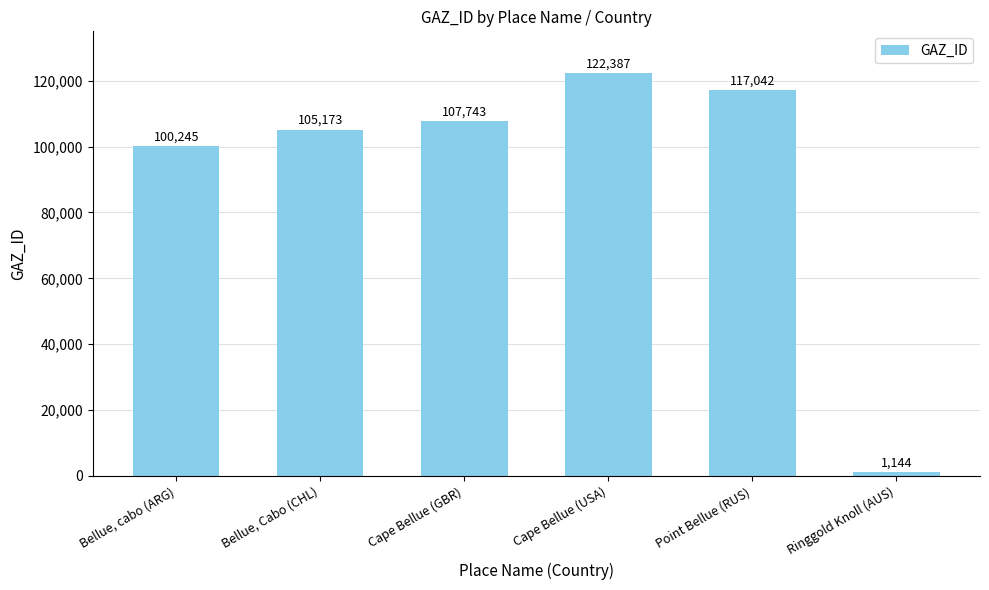

Approximately how many times larger is the value at Cape Bellue (USA) compared to Bellue, cabo (ARG)?

1.2